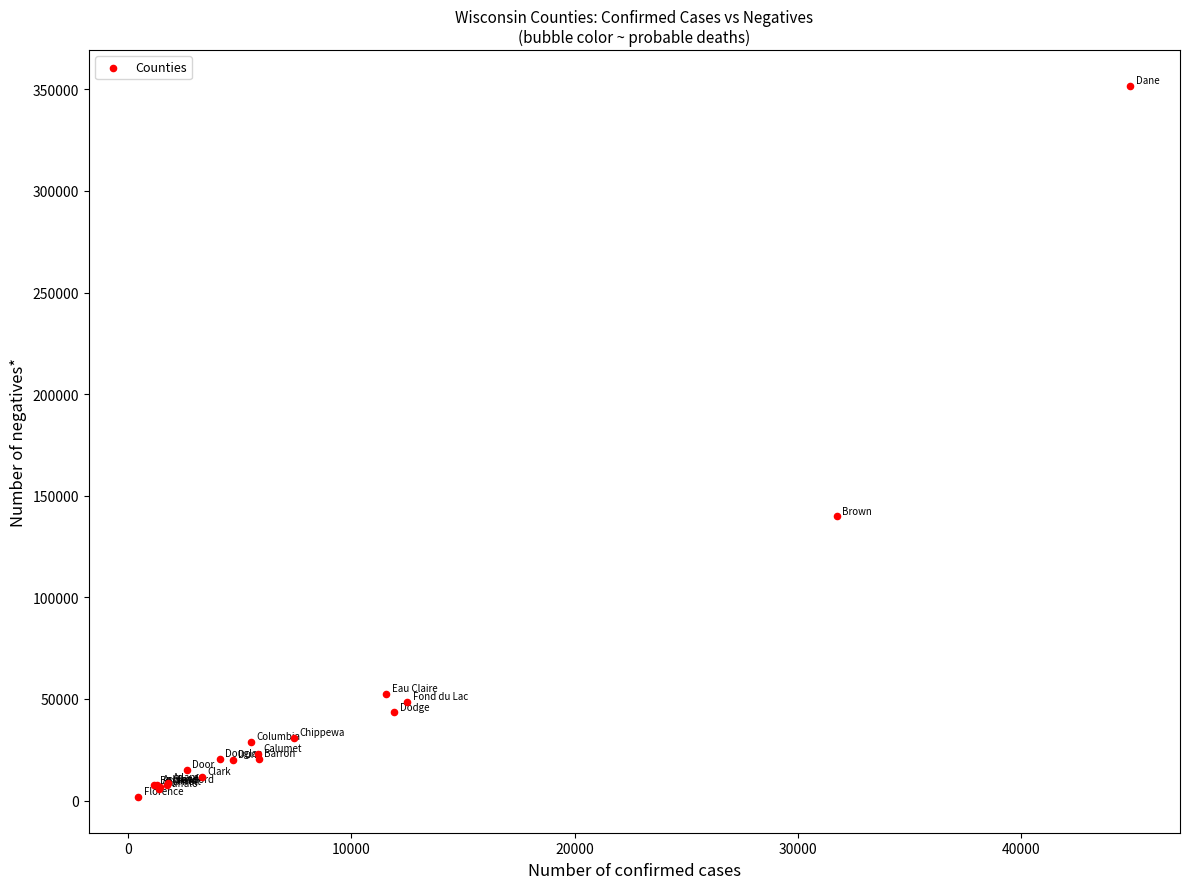

What Y value in the scatter plot is closest to 176729?

139906